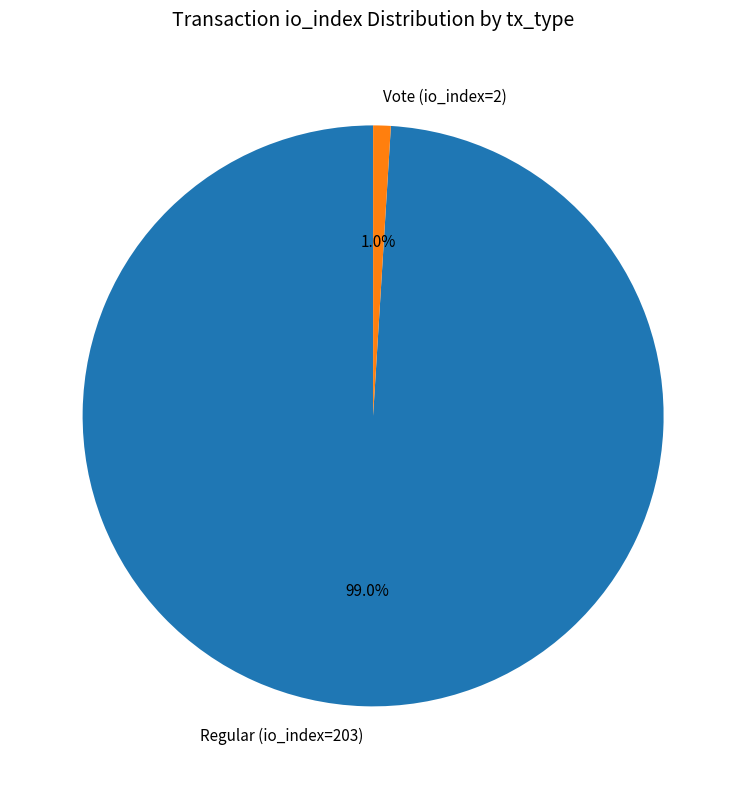

To the nearest percent, what is the difference between the largest and smallest slice percentages?

98%